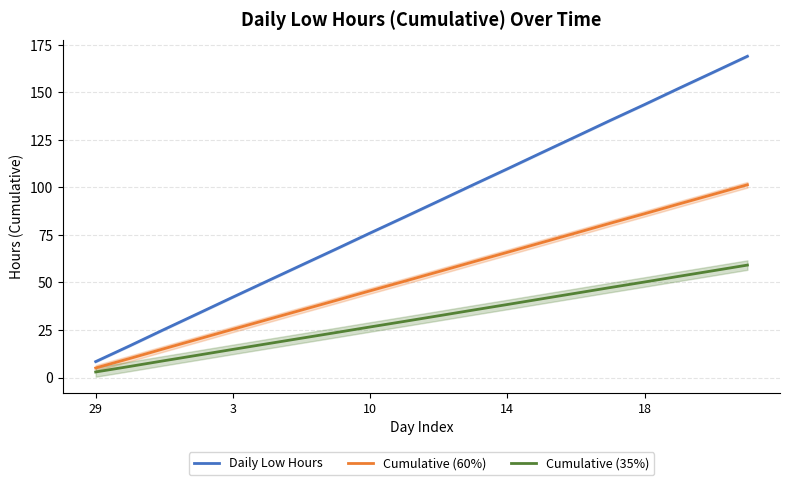

Rank the series by their average value, from highest to lowest.

Daily Low Hours, Cumulative (60%), Cumulative (35%)